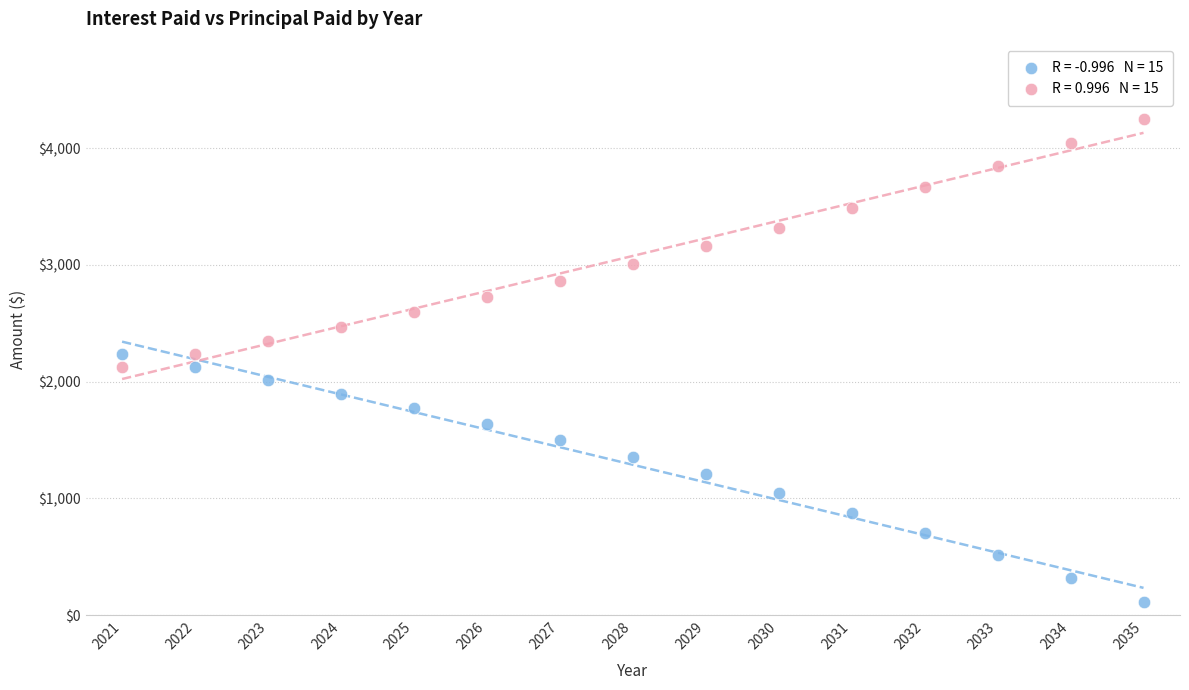

Across all data points, what is the range of Y values (max minus min)?

4135.8